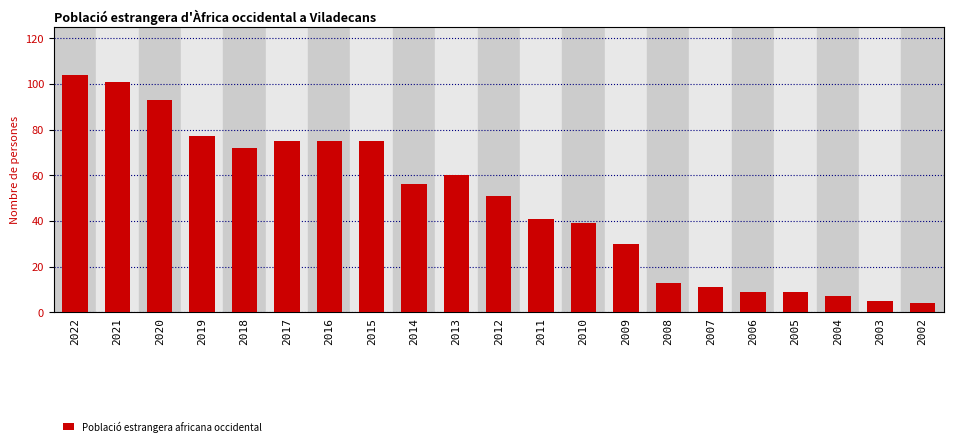

What is the ratio of the value at 2016 to the value at 2020?

0.8